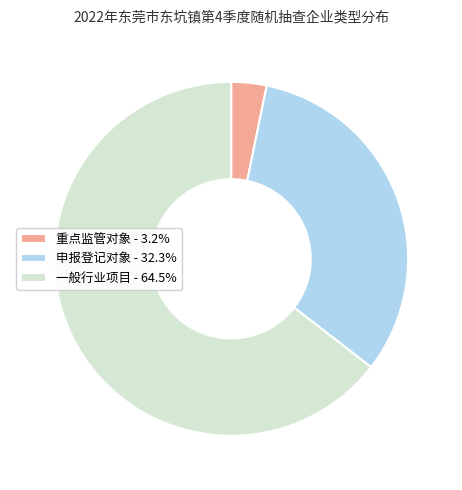

Which slice is the largest?

一般行业项目